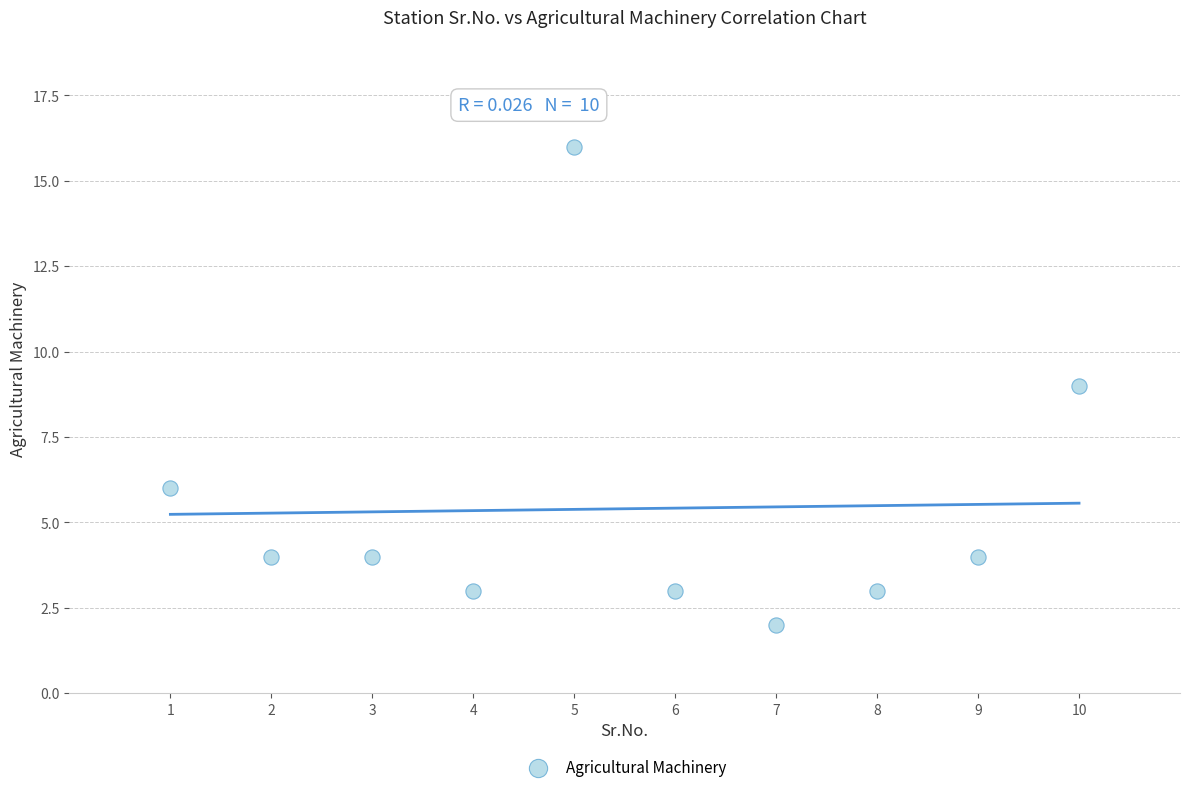

What is the range of X values (max minus min)?

9